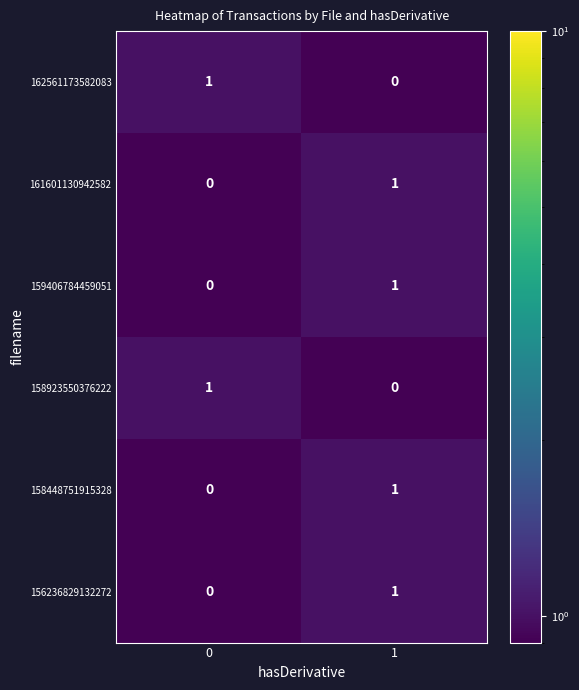

The 156236829132272 series shows 0 at 0. True or false?

True